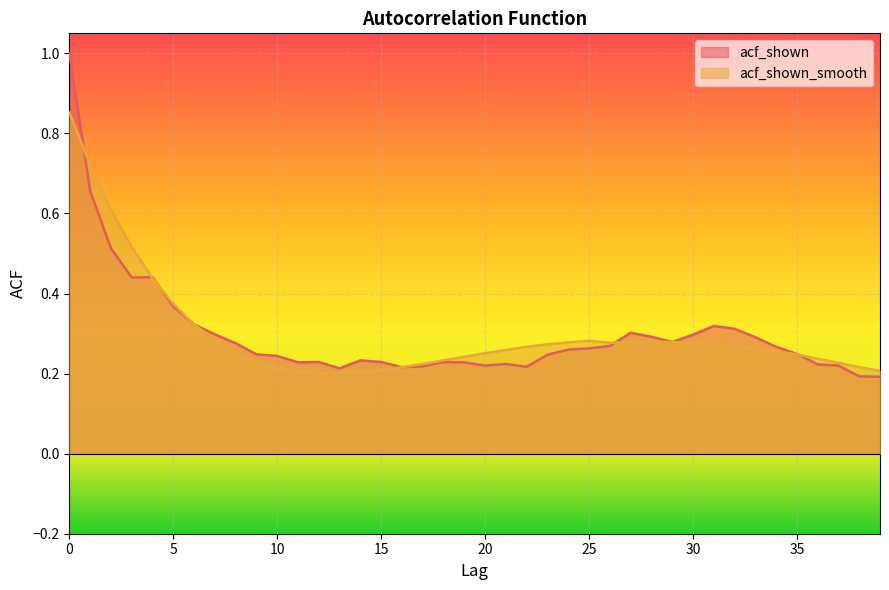

Which label corresponds to the smallest value in the chart?

39